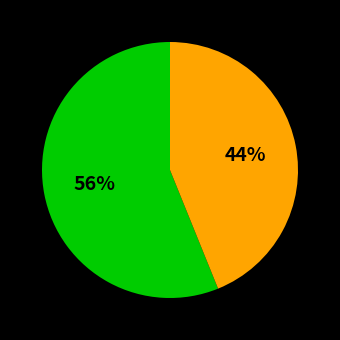

Does any single category account for the majority?

Yes